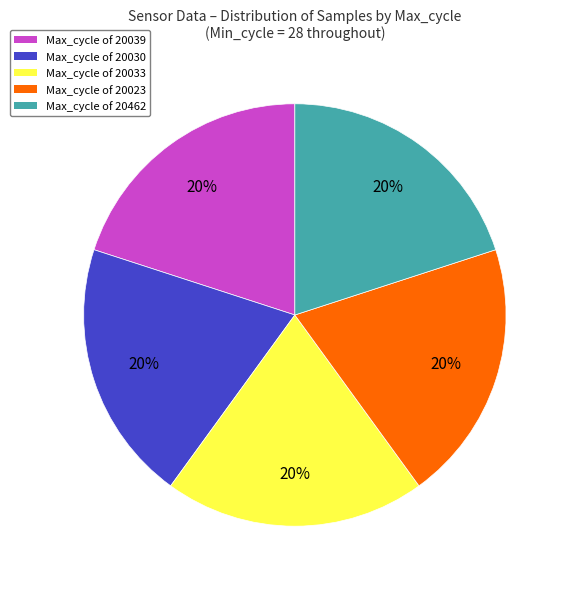

Is there any slice that represents more than half of the pie?

No